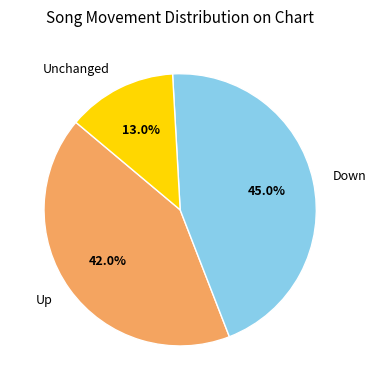

Approximately how many times larger is the value at Up compared to Unchanged?

3.2